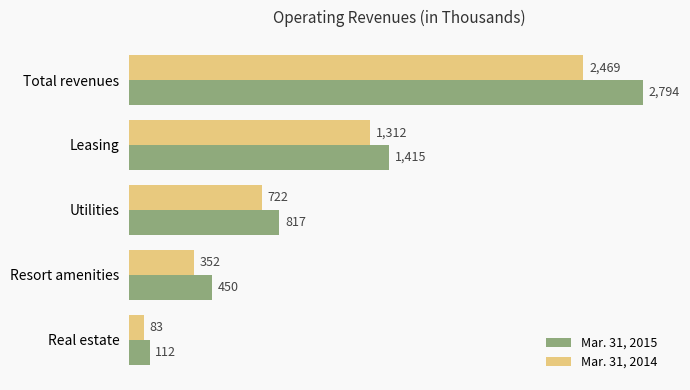

Rank the series by their maximum value, from lowest to highest.

Mar. 31, 2014, Mar. 31, 2015